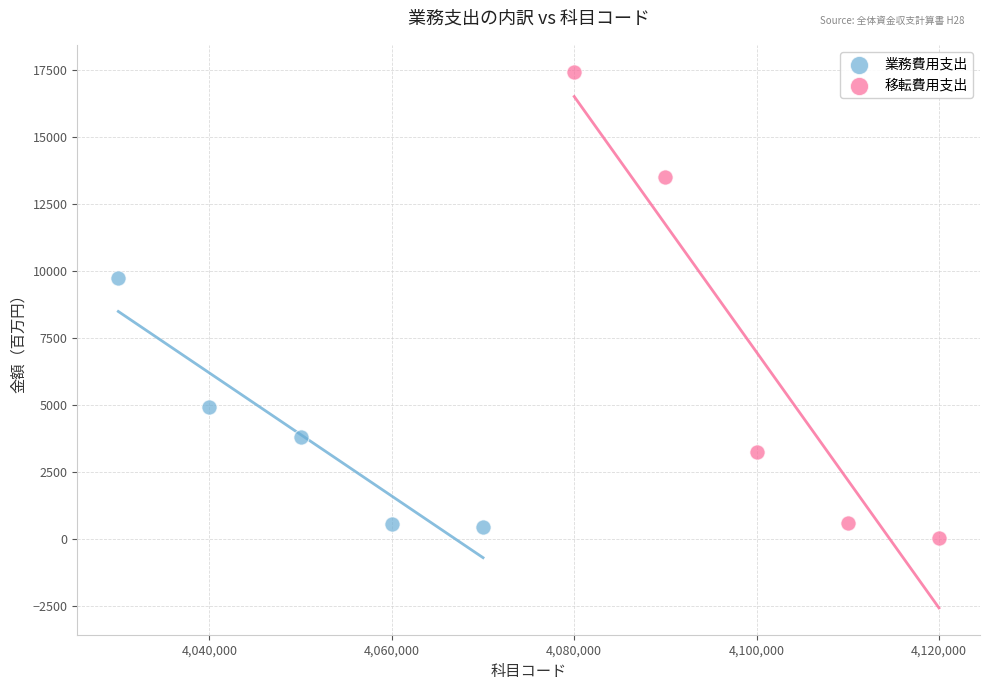

Which series has the widest spread of Y values?

移転費用支出